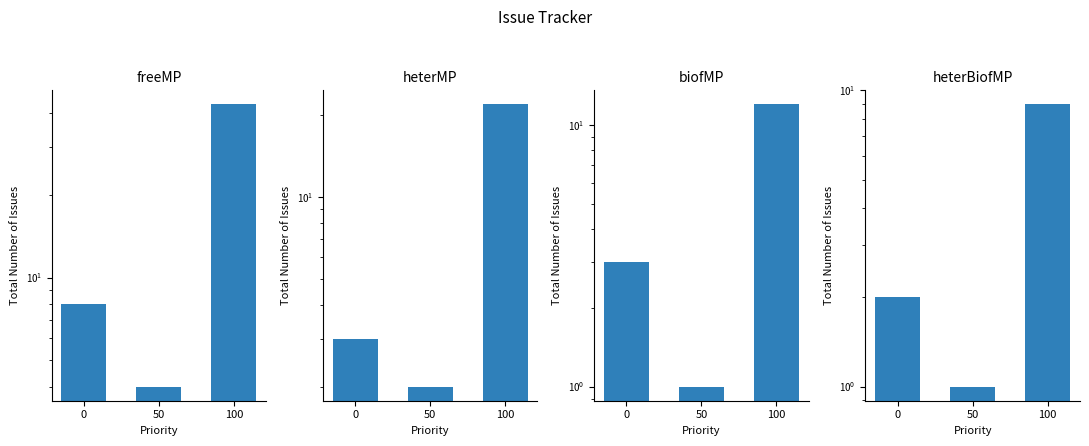

What is the lowest value of the freeMP series?

4